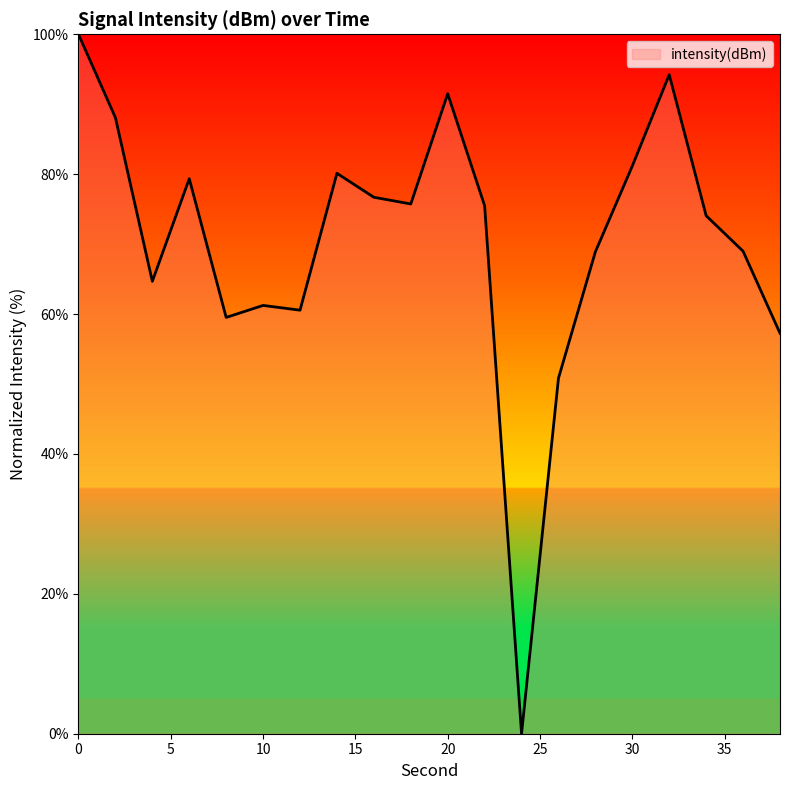

What is the difference between the maximum and minimum values?

100.0